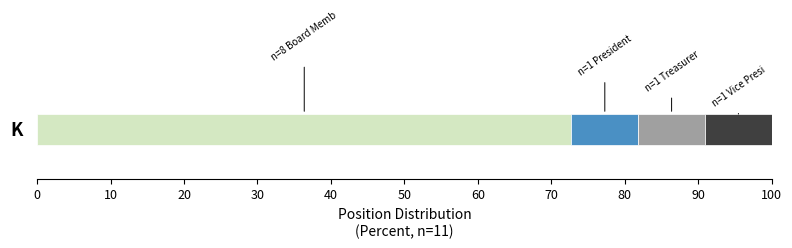

True or false: Vice President has a value of 0 at Treasurer.

False